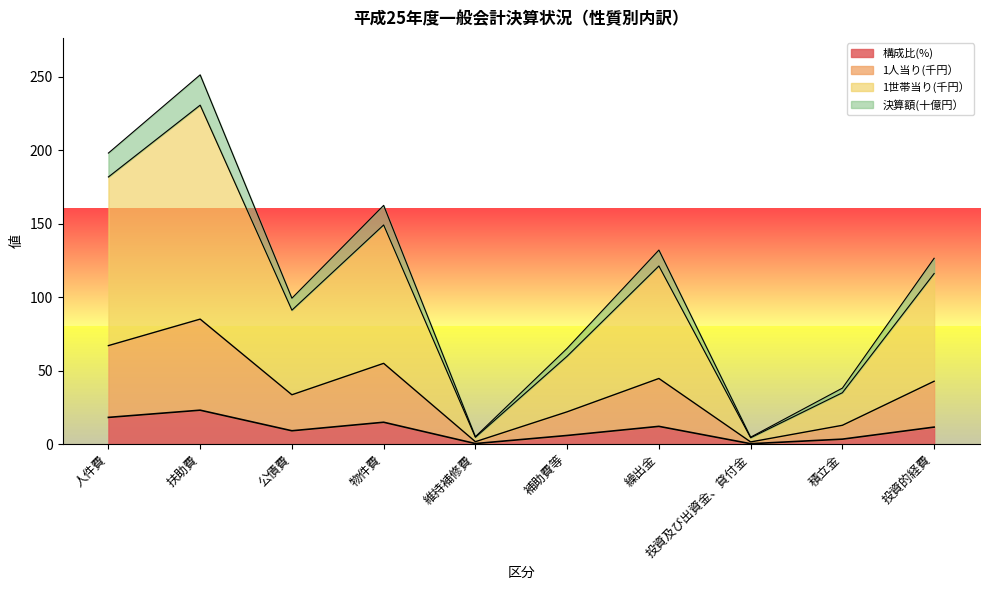

What position from the left is 積立金?

9